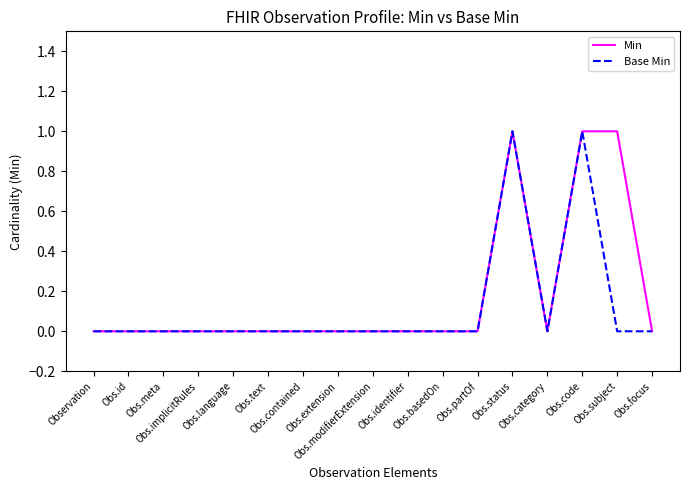

In Min, how many points are higher than both neighbors (excluding endpoints)?

1